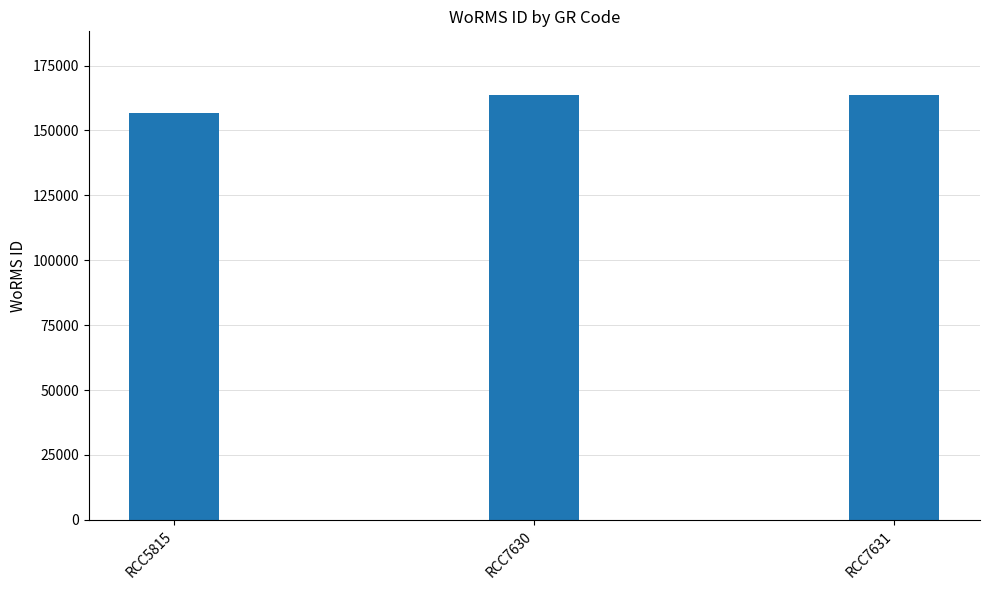

What is the minimum value shown in the chart?

156598